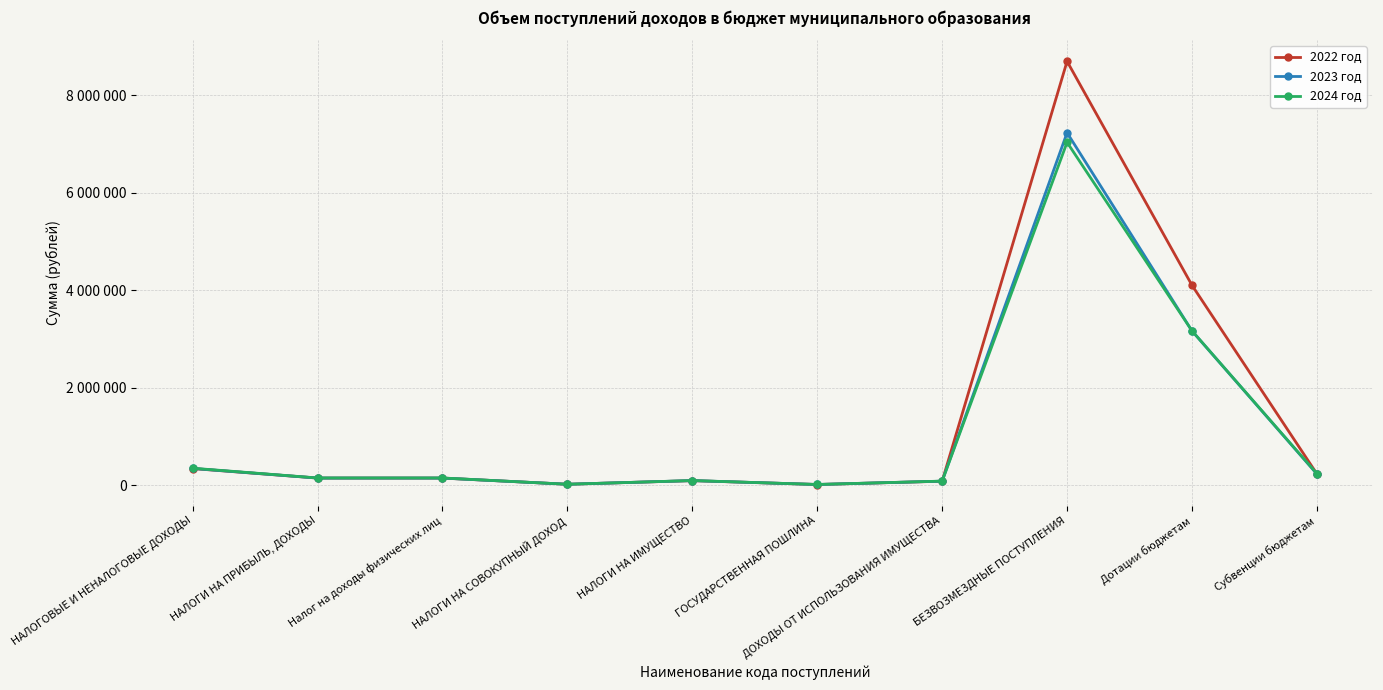

At which category is the sum across all series the highest?

БЕЗВОЗМЕЗДНЫЕ ПОСТУПЛЕНИЯ